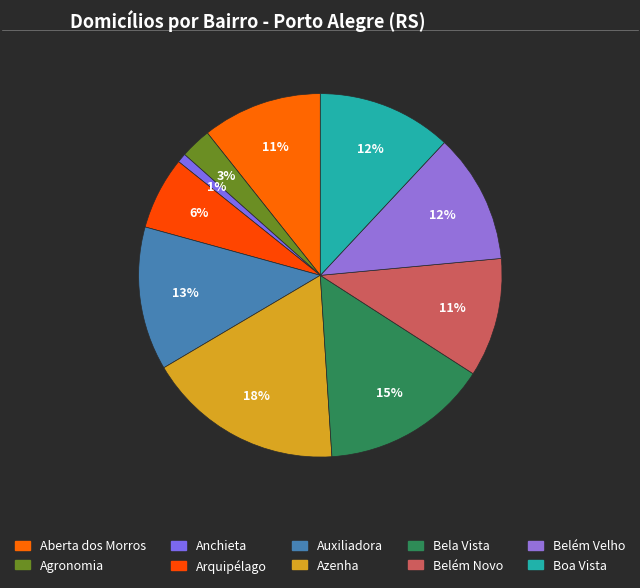

How many slices are in this pie chart?

10